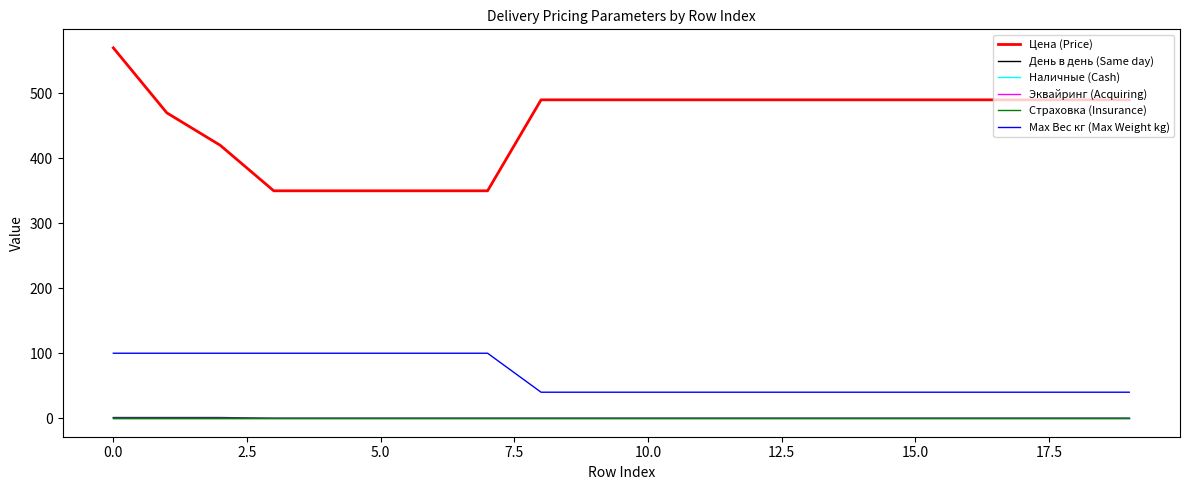

What is the label of the 8th point from the right?

12